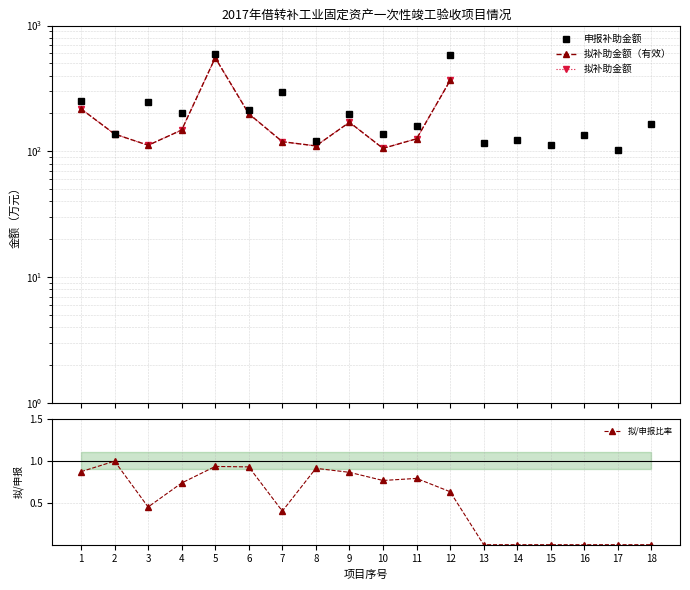

Where does the data first go above 165?

1